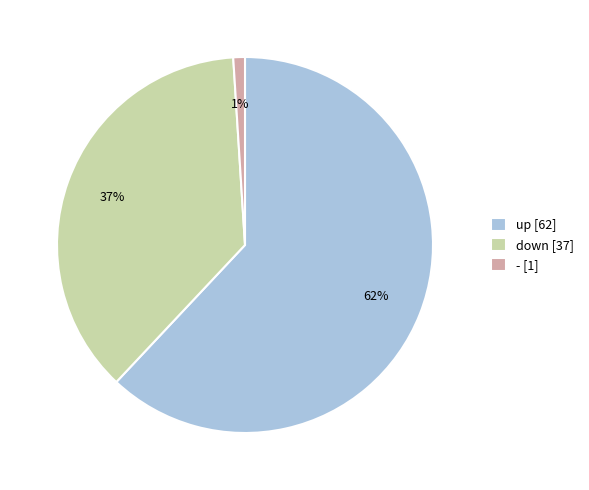

To the nearest percent, what portion does up represent?

62%